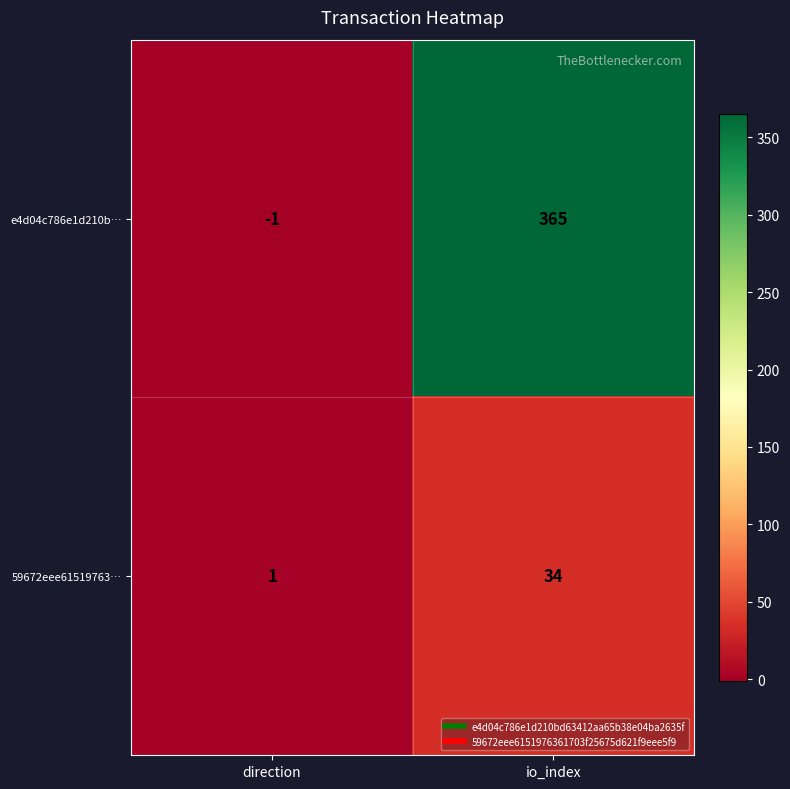

How many positive values does the e4d04c786e1d210b… series have?

1